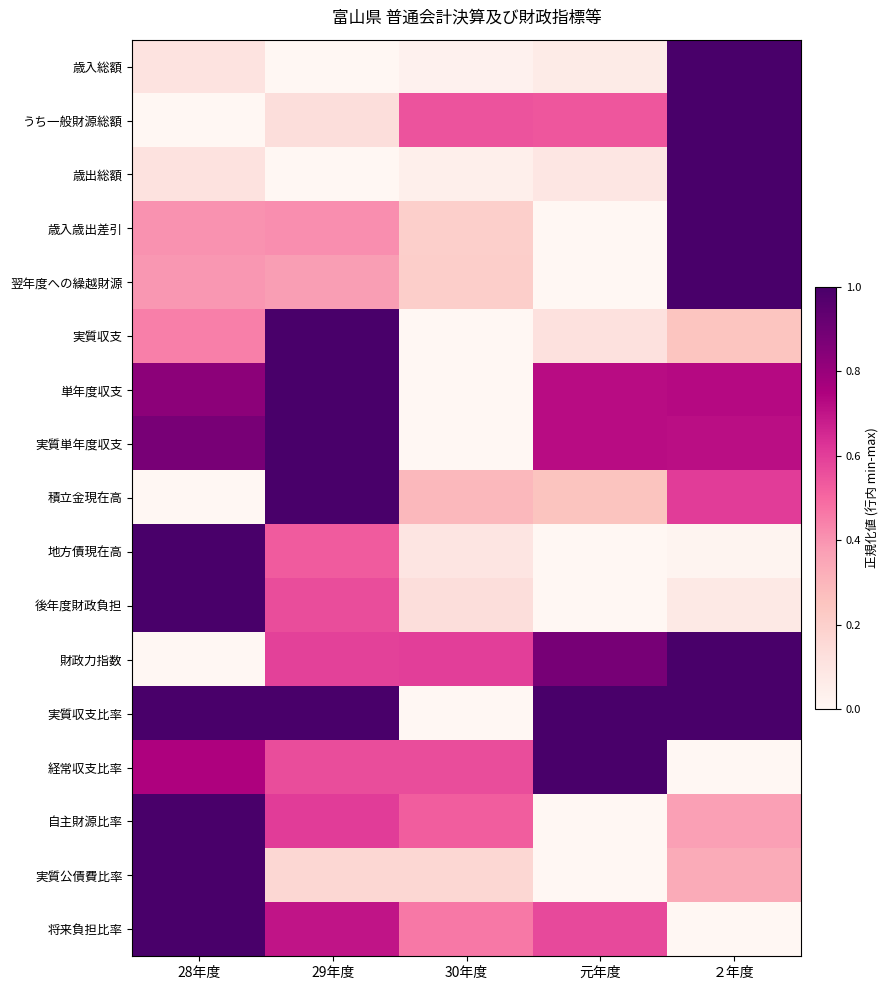

At which category is the sum across all series the highest?

２年度